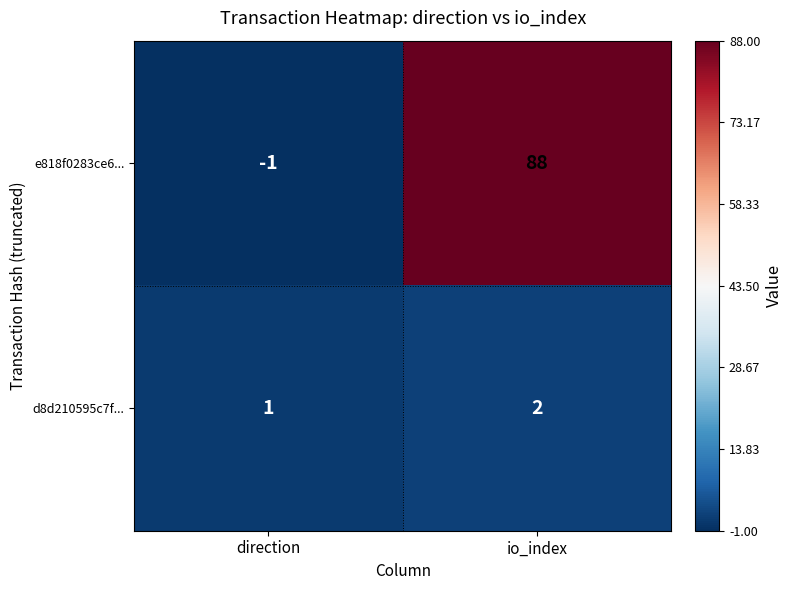

Rank the series by their average value, from highest to lowest.

e818f0283ce6..., d8d210595c7f...